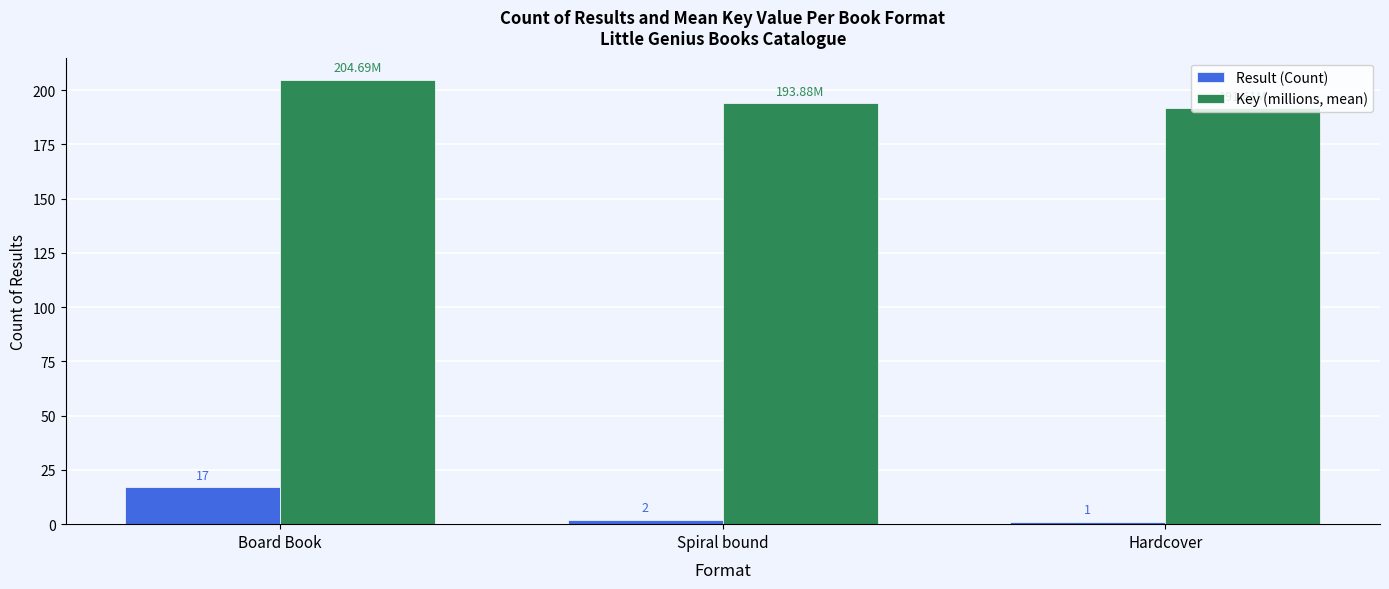

What is the total value across all series at Spiral bound?

195.9